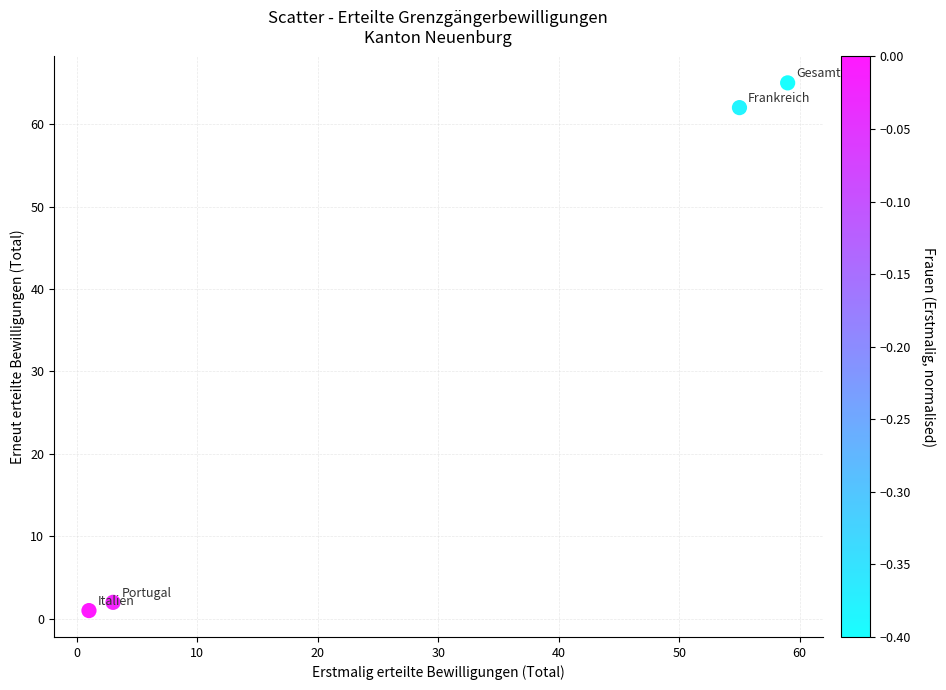

What Y value in the scatter plot is closest to 33?

62